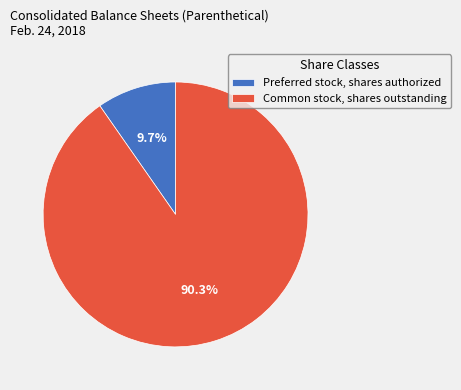

What portion of the pie excludes Preferred stock, shares authorized?

90.3%